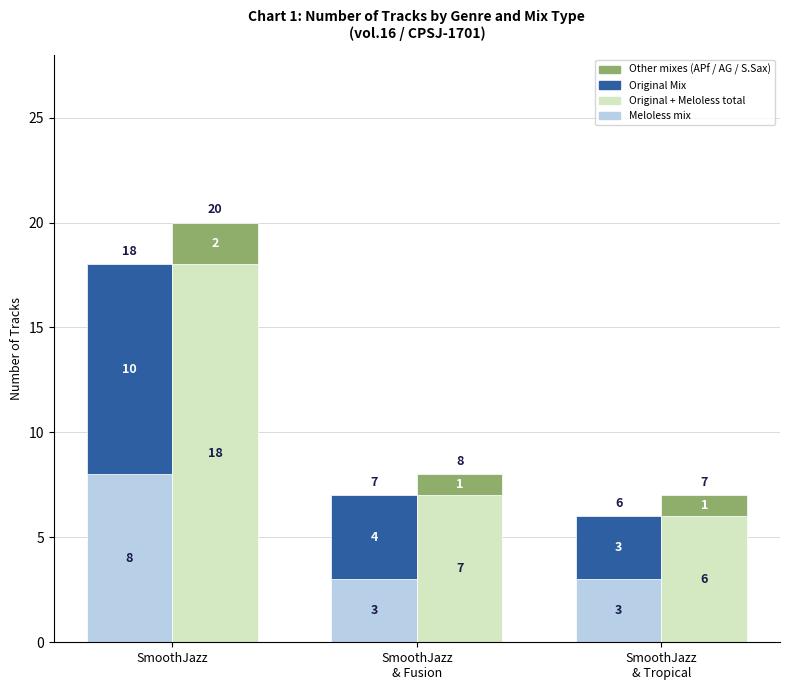

What is the average value of the Other mixes (APf/AG/S.Sax) series?

1